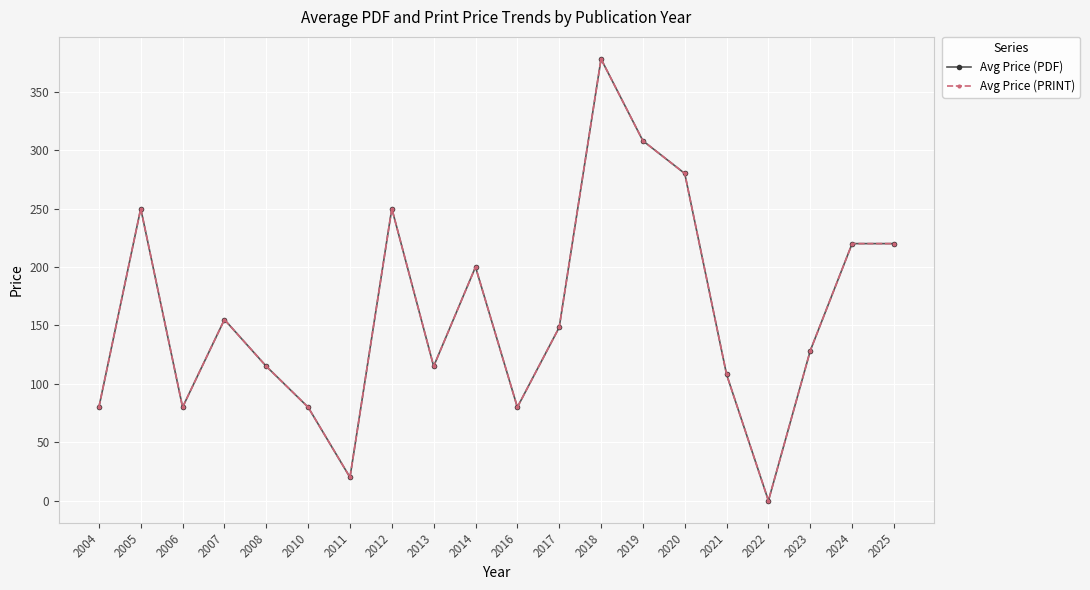

The Avg Price (PDF) series shows 108.0 at 2021. True or false?

True